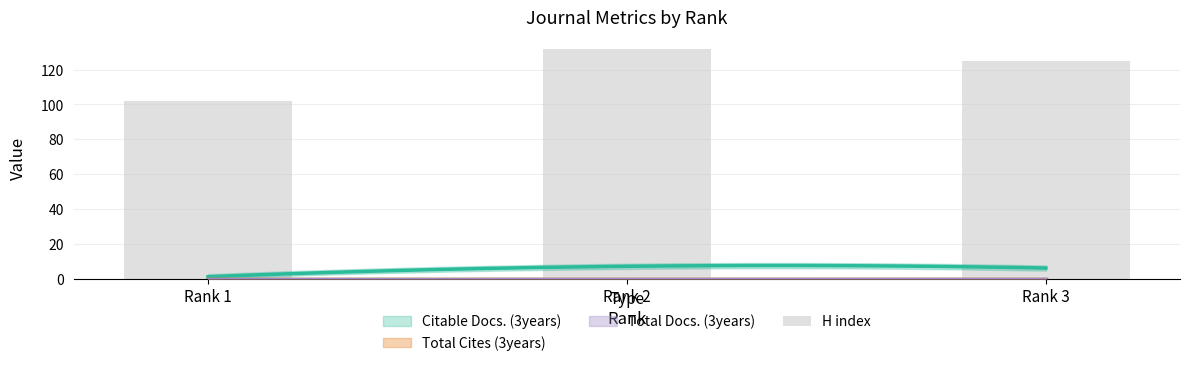

How many data points are less than 125?

1